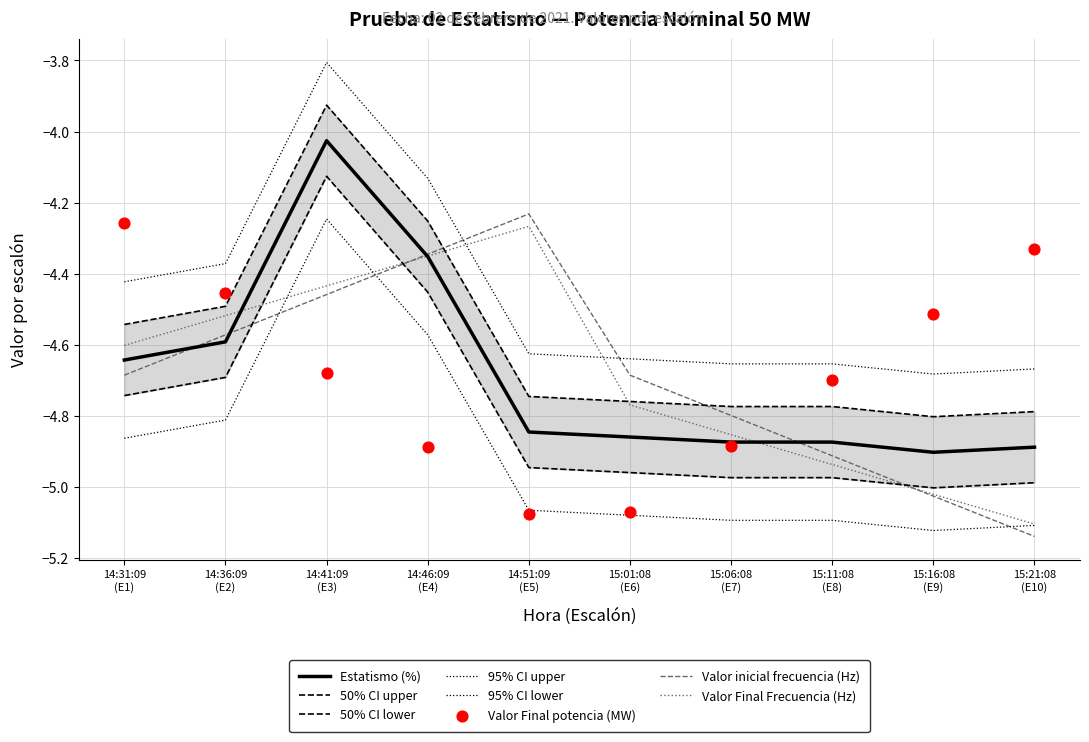

Which series contains the lowest Y value?

Valor inicial frecuencia (Hz)